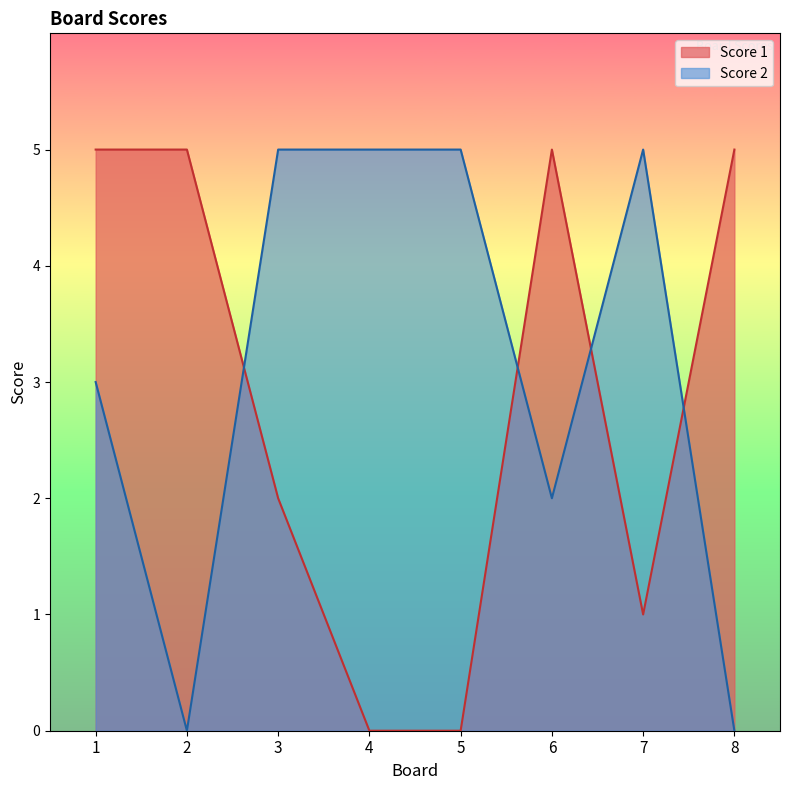

What is the value of the Score 2 point at the 1st from the left?

3